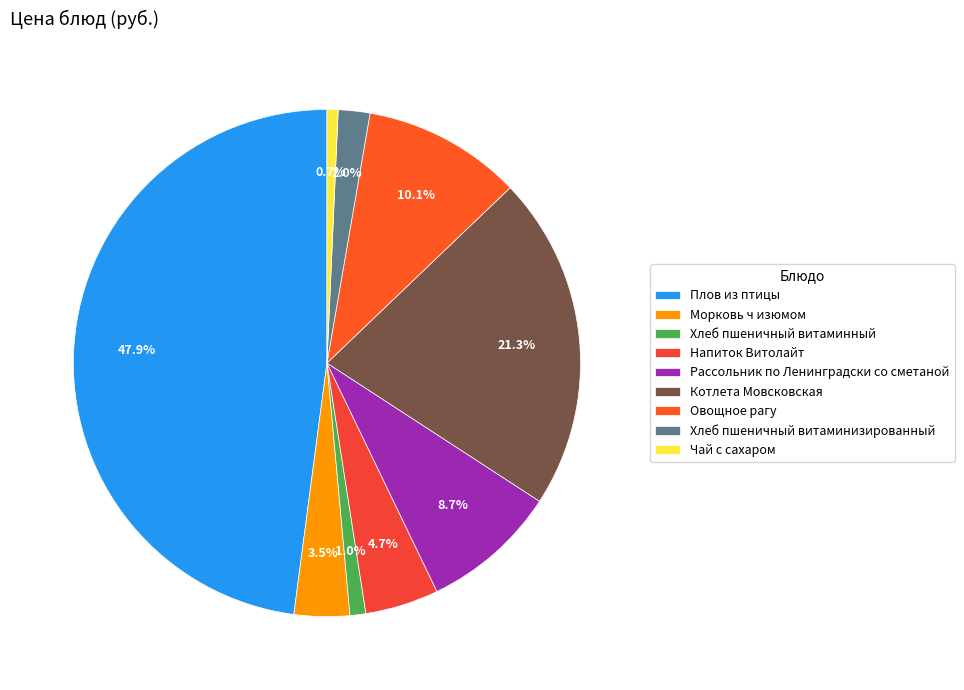

Count the number of slices in the pie.

9